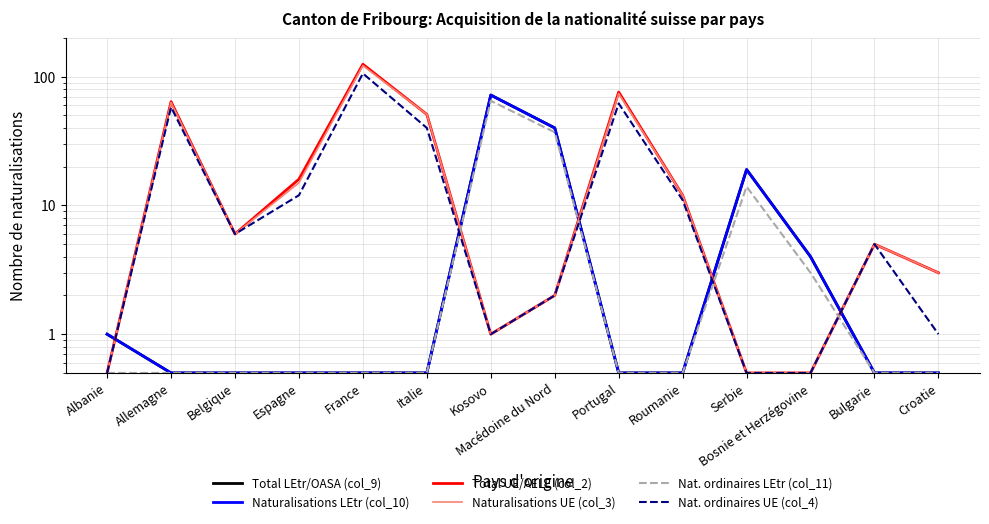

What is the difference between the highest and lowest values at Kosovo?

71.0